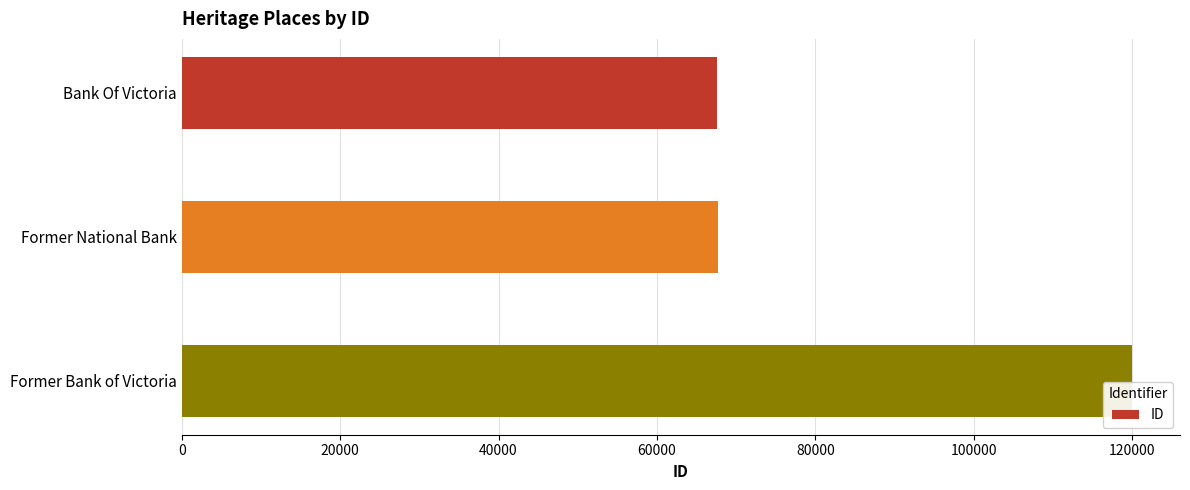

Which has a higher value, Former National Bank or Former Bank of Victoria?

Former Bank of Victoria